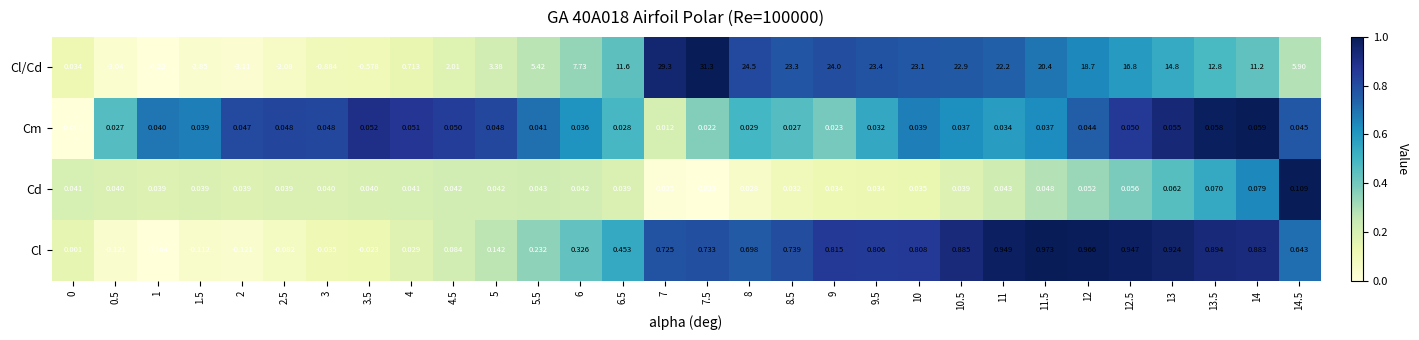

List the series in order of their peak value, lowest first.

Cm, Cd, Cl, Cl/Cd